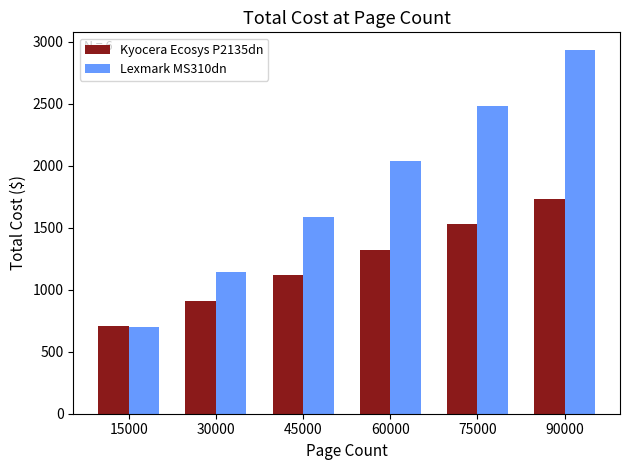

Is the value of Lexmark MS310dn at 15000 greater than the value of Kyocera Ecosys P2135dn at 30000?

No